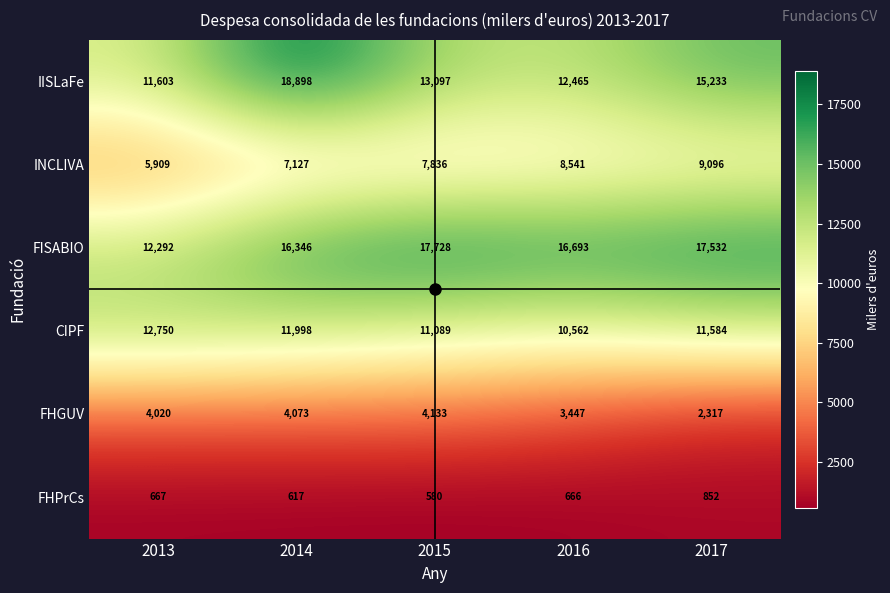

What is the highest value of the CIPF series?

12750